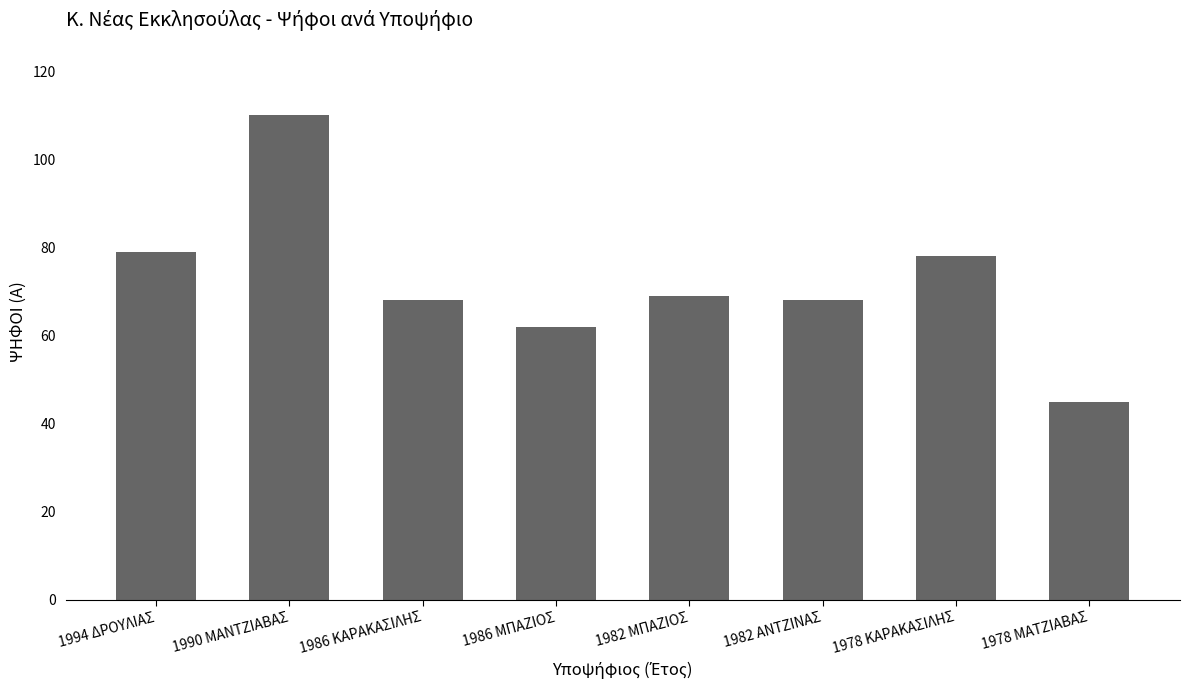

What is the value of the 4th bar from the left?

62